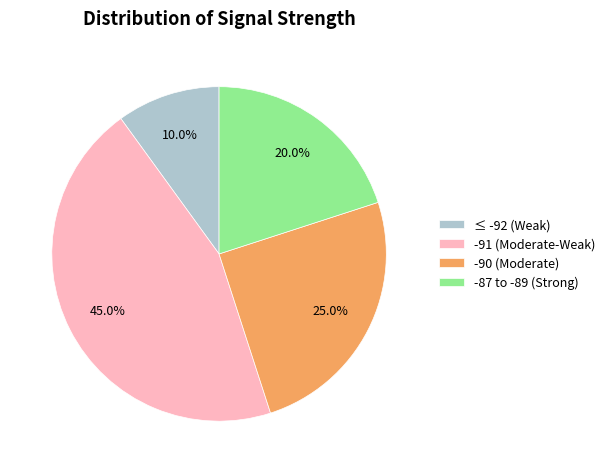

What percentage is NOT represented by ≤ -92 (Weak)?

90.0%